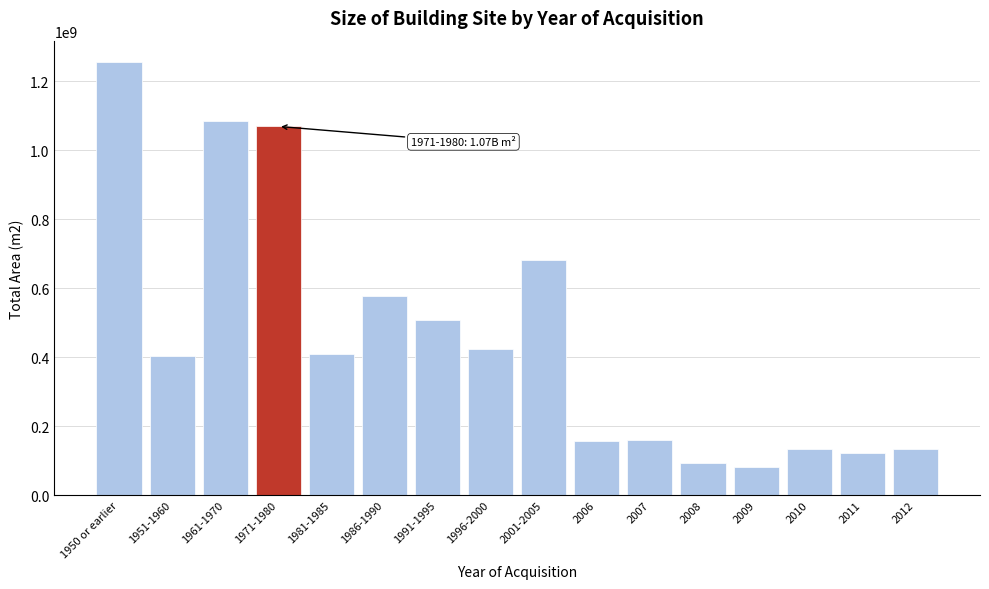

Which category has the highest value across all series?

1950 or earlier